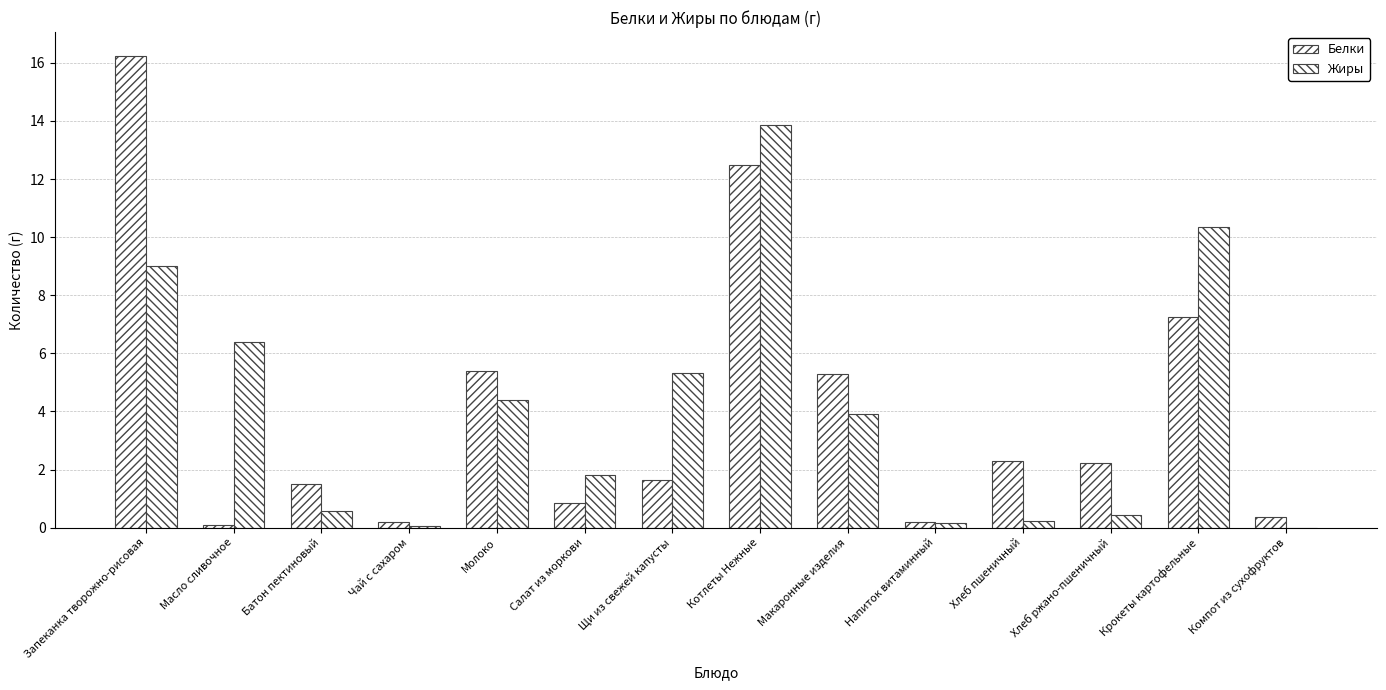

Is it true that Белки equals 2.4 at Щи из свежей капусты?

False